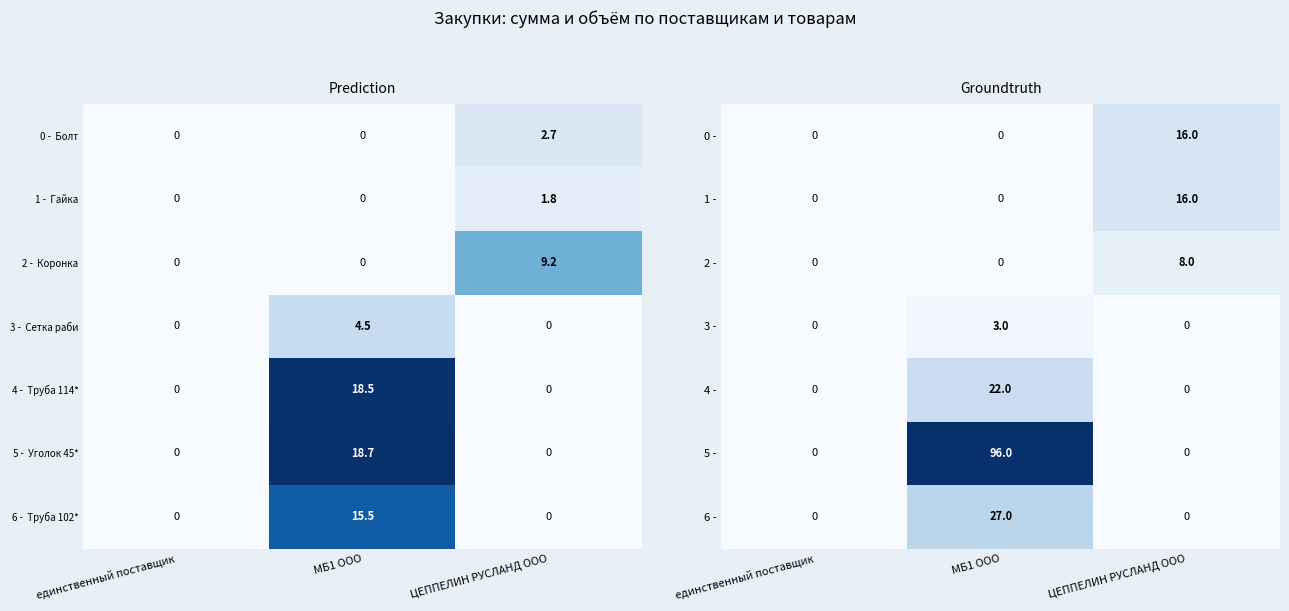

Read the 0 - value at ЦЕППЕЛИН РУСЛАНД ООО, to the nearest 5.

15